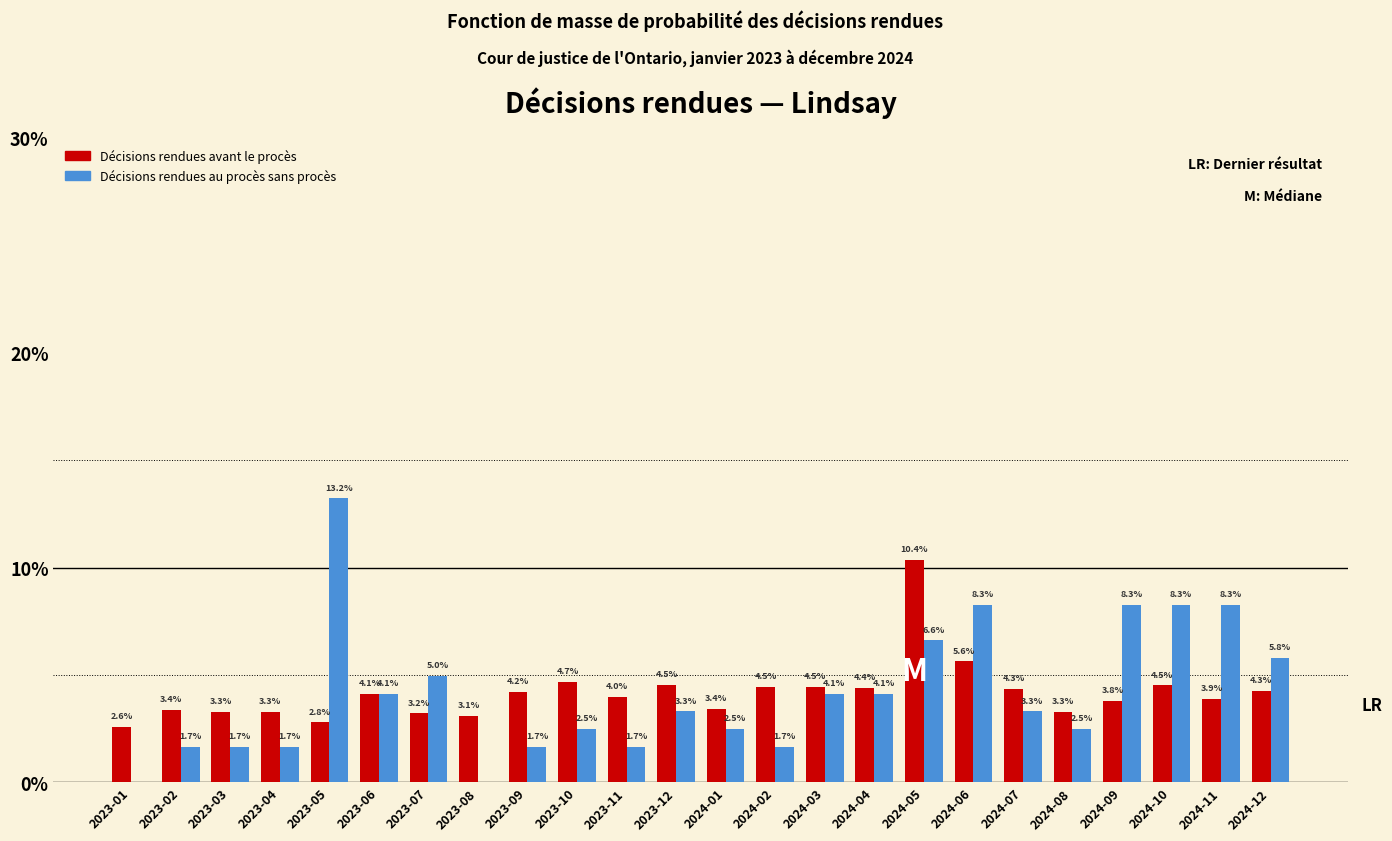

Reading left to right, list all the values displayed in this chart.

Décisions rendues avant le procès: 2023-01=2.6	2023-02=3.4	2023-03=3.3	2023-04=3.3	2023-05=2.8	2023-06=4.1	2023-07=3.2	2023-08=3.1	2023-09=4.2	2023-10=4.7	2023-11=4.0	2023-12=4.5	2024-01=3.4	2024-02=4.5	2024-03=4.5	2024-04=4.4	2024-05=10.4	2024-06=5.6	2024-07=4.3	2024-08=3.3	2024-09=3.8	2024-10=4.5	2024-11=3.9	2024-12=4.3
Décisions rendues au procès sans procès: 2023-01=0.0	2023-02=1.7	2023-03=1.7	2023-04=1.7	2023-05=13.2	2023-06=4.1	2023-07=5.0	2023-08=0.0	2023-09=1.7	2023-10=2.5	2023-11=1.7	2023-12=3.3	2024-01=2.5	2024-02=1.7	2024-03=4.1	2024-04=4.1	2024-05=6.6	2024-06=8.3	2024-07=3.3	2024-08=2.5	2024-09=8.3	2024-10=8.3	2024-11=8.3	2024-12=5.8